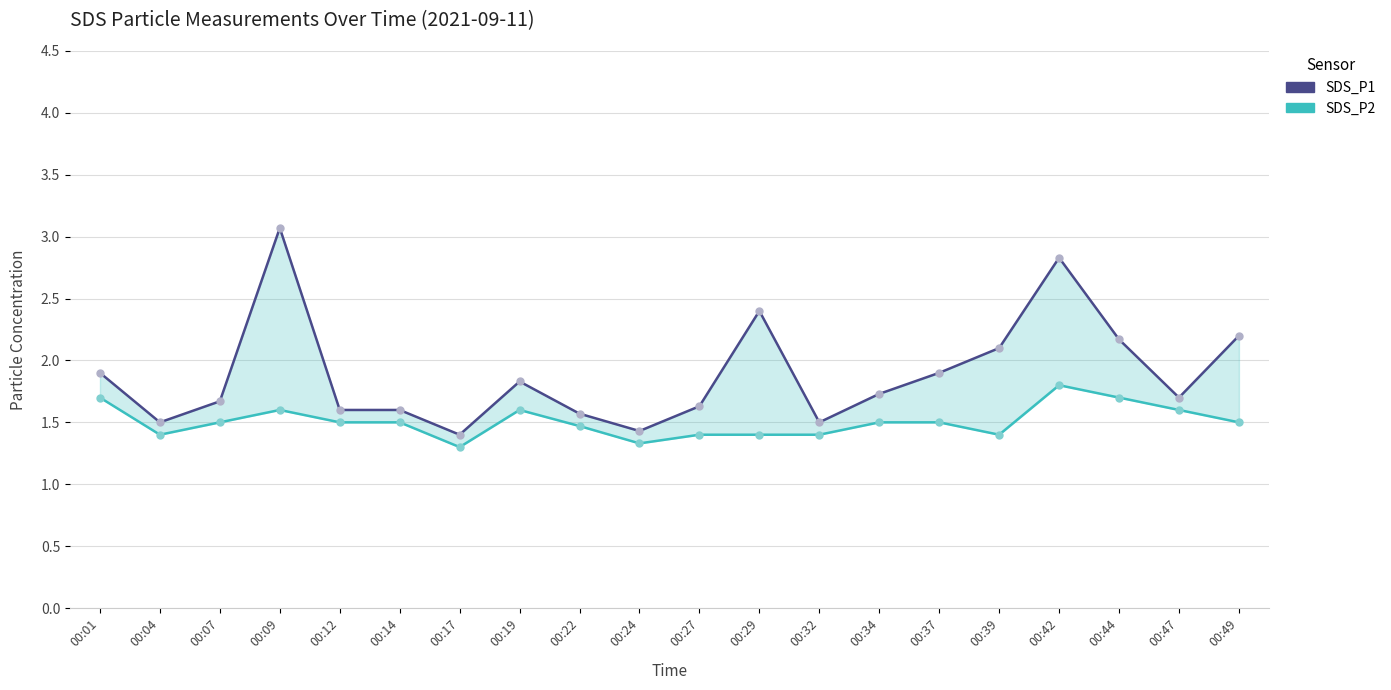

What is the value of the SDS_P2 point at the 19th from the left?

1.6